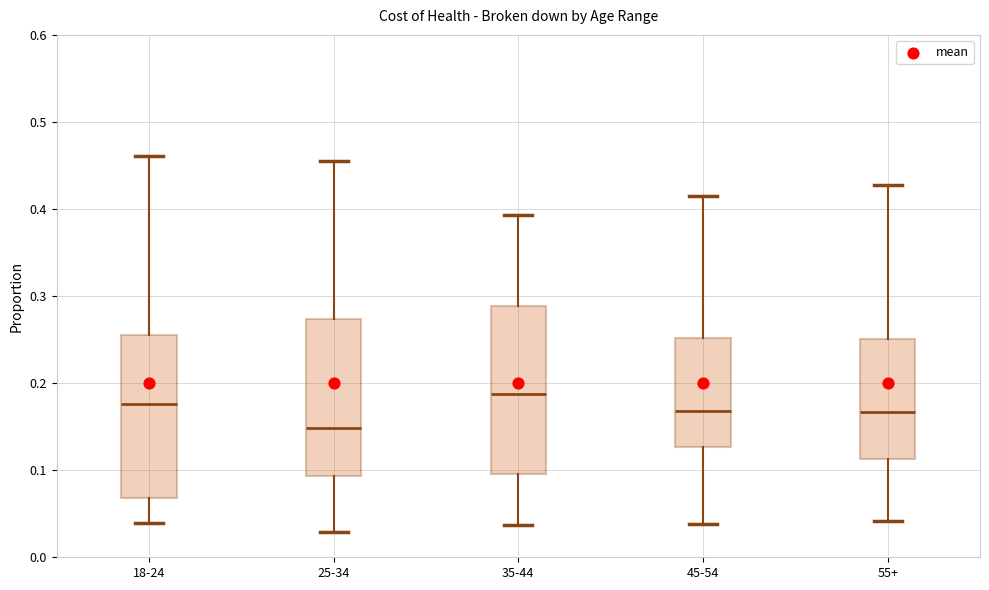

Where is the upper edge of the box for 35-44 on the y-axis? The values are not printed on the chart, so give them approximately, as read against the axis.

0.29